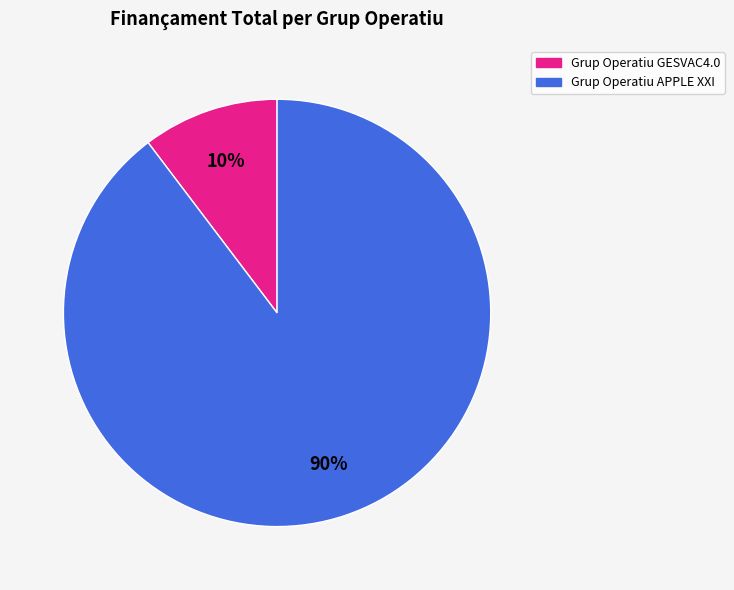

Count the number of slices in the pie.

2